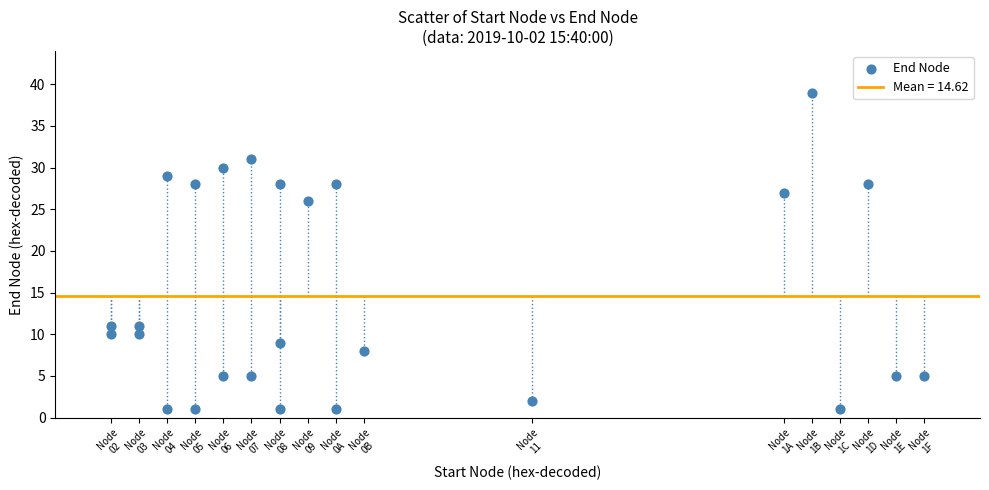

What Y value in the scatter plot is closest to 20?

26